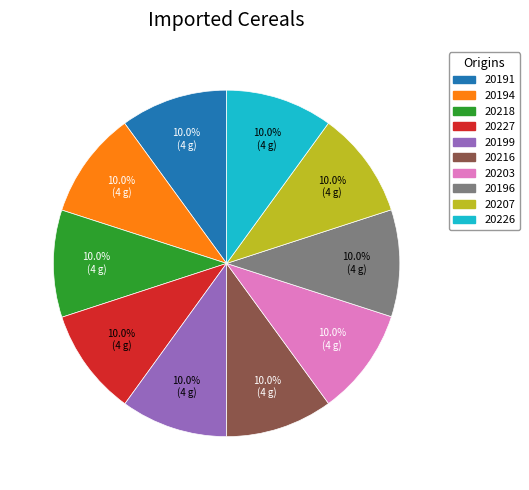

How many segments does this pie chart have?

10